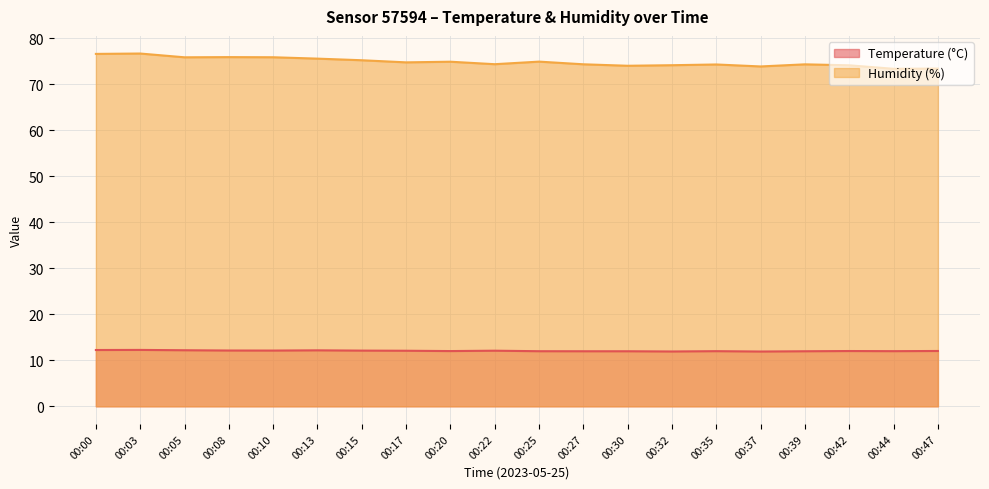

True or false: Humidity (%) has a value of 120.6 at 00:30.

False